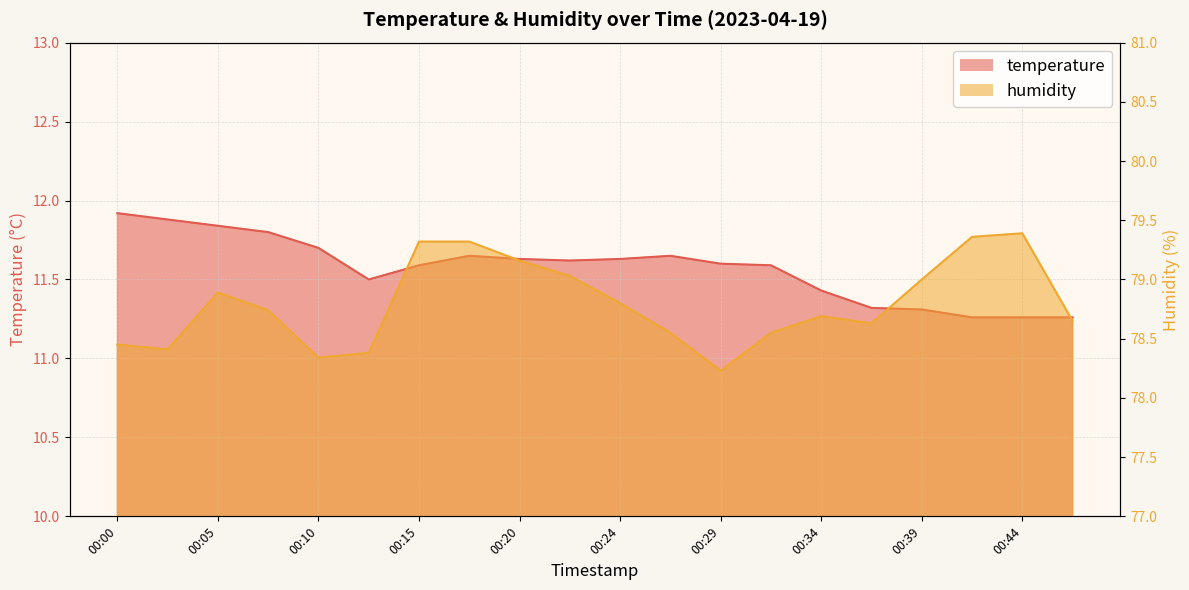

Rank the categories by humidity value from lowest to highest.

00:29, 00:10, 00:12, 00:03, 00:00, 00:27, 00:32, 00:37, 00:46, 00:34, 00:07, 00:24, 00:05, 00:39, 00:22, 00:20, 00:15, 00:17, 00:41, 00:44